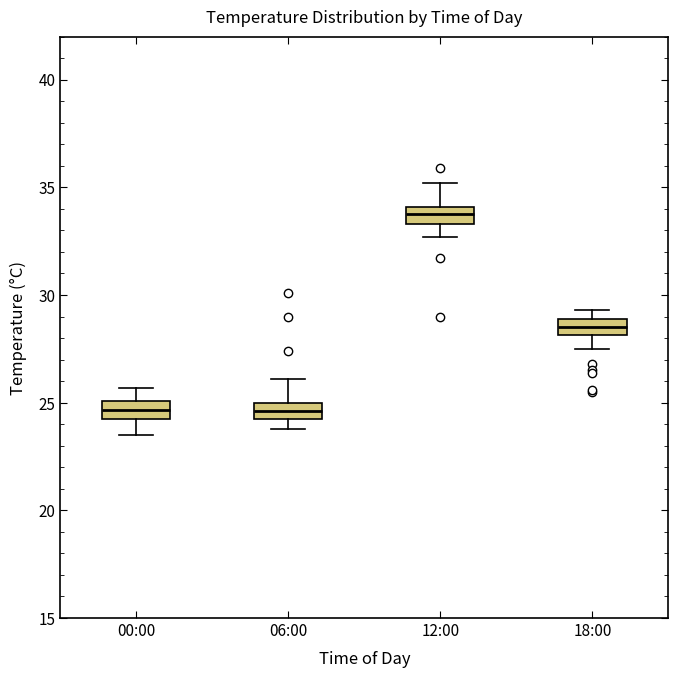

Reading left to right, read every box against the y-axis: the position of its median line, the range the box covers, and the ends of its whiskers. The values are not printed on the chart, so give them approximately, as read against the axis.

00:00: median 24.5, box 24.0 to 25.0, whiskers 23.5 to 25.5
06:00: median 24.5, box 24.0 to 25.0, whiskers 24.0 (below the box's lower edge) to 26.0
12:00: median 34.0 (inside the box), box 33.5 to 34.0, whiskers 32.5 to 35.0
18:00: median 28.5, box 28.0 to 29.0, whiskers 27.5 to 29.5